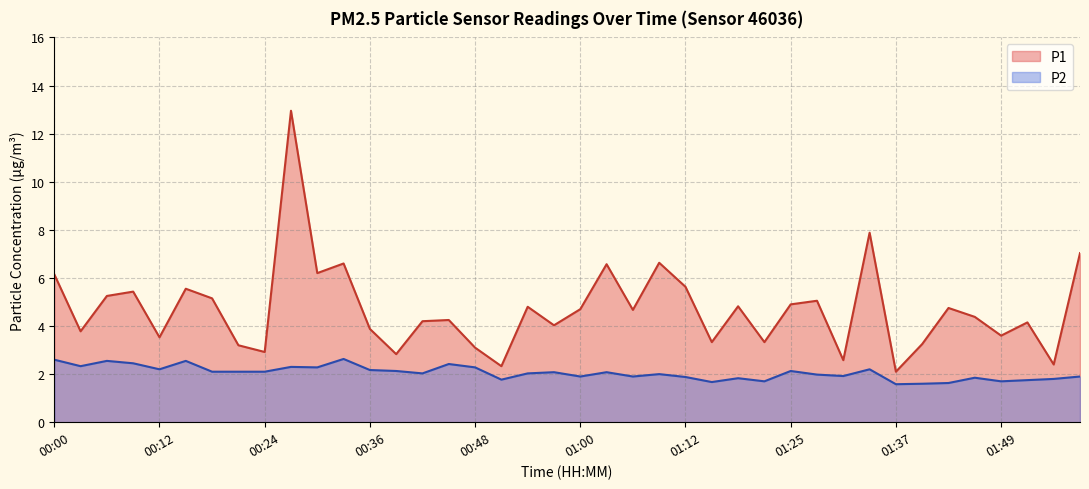

At which category is the sum across all series the highest?

00:27